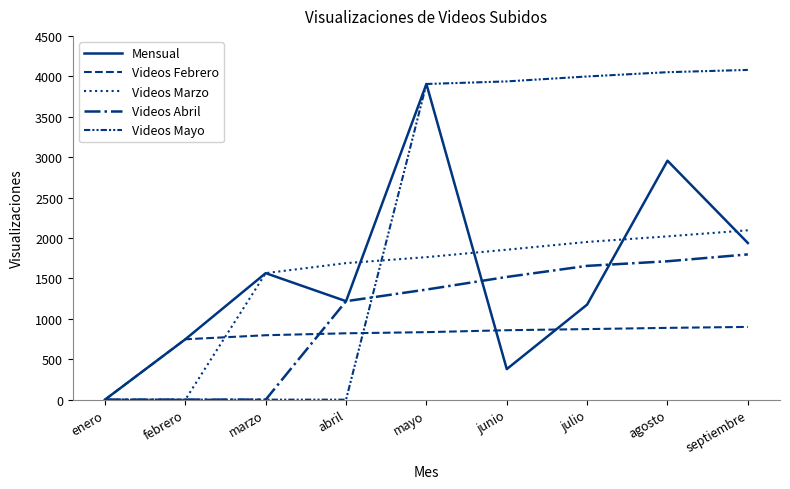

At which label does Videos Mayo reach its minimum?

enero